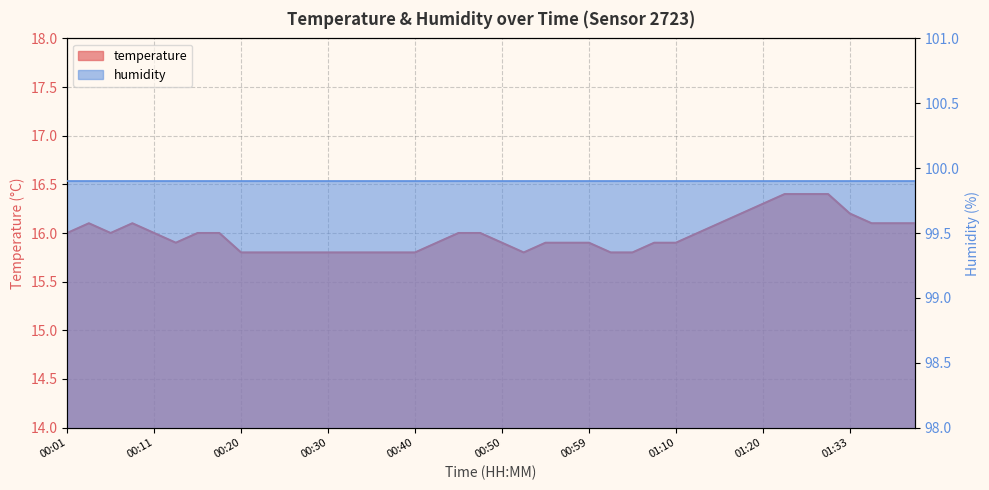

Reading left to right, extract all data points from this chart.

16.0	16.1	16.0	16.1	16.0	15.9	16.0	16.0	15.8	15.8	15.8	15.8	15.8	15.8	15.8	15.8	15.8	15.9	16.0	16.0	15.9	15.8	15.9	15.9	15.9	15.8	15.8	15.9	15.9	16.0	16.1	16.2	16.3	16.4	16.4	16.4	16.2	16.1	16.1	16.1